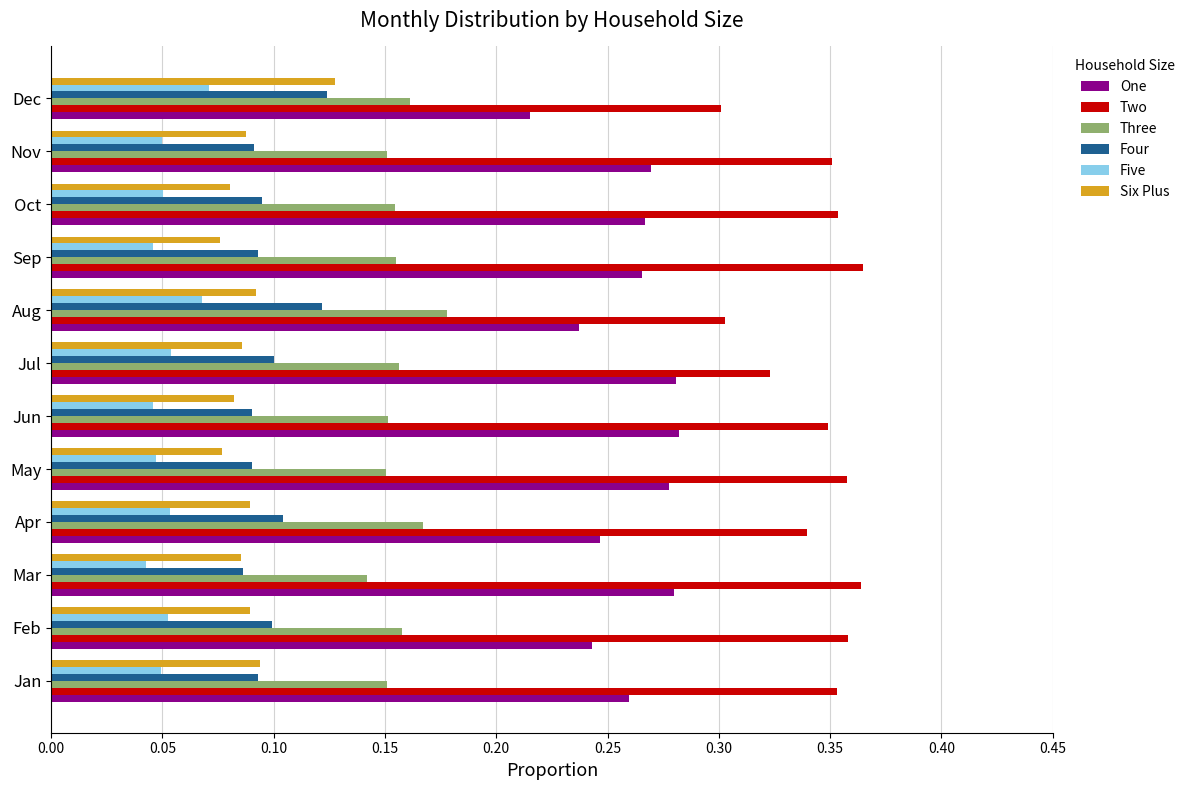

Which category has the highest value in the Three series?

Aug